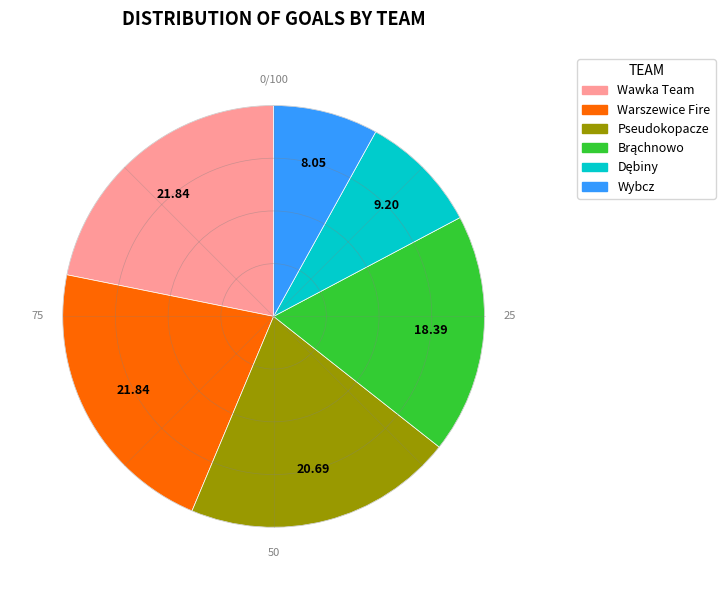

What is the smallest slice in the pie chart?

Wybcz